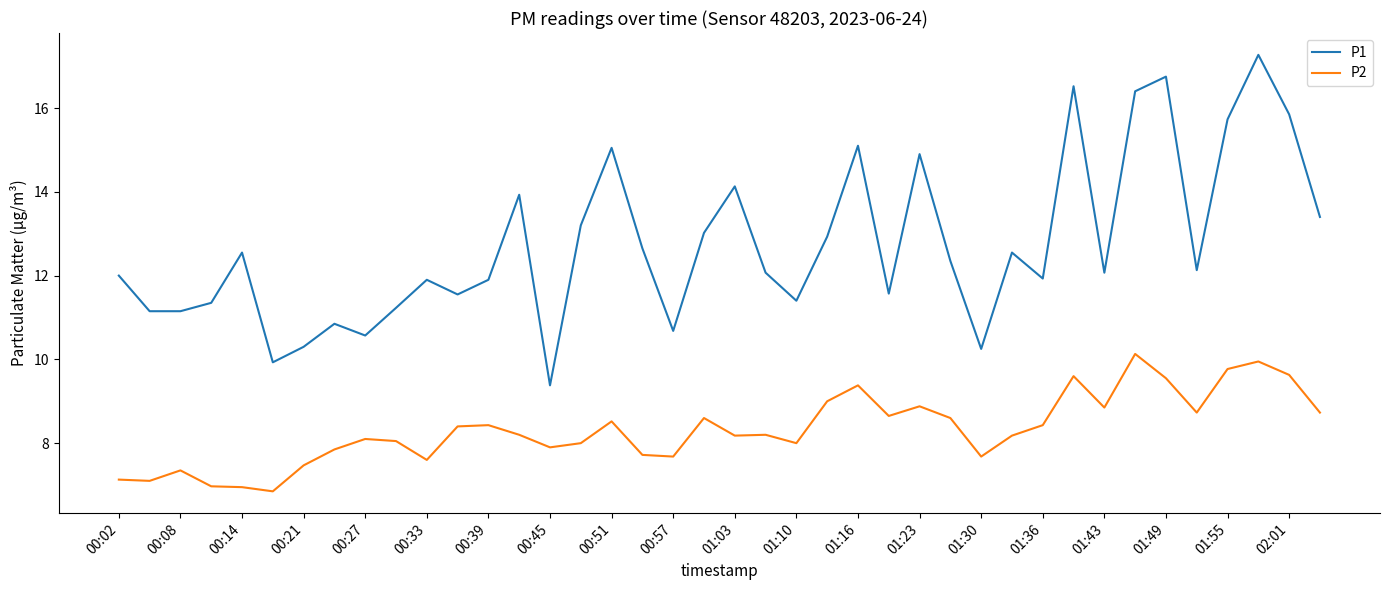

What is the difference between the second highest and second lowest values in the P1 series?

6.8